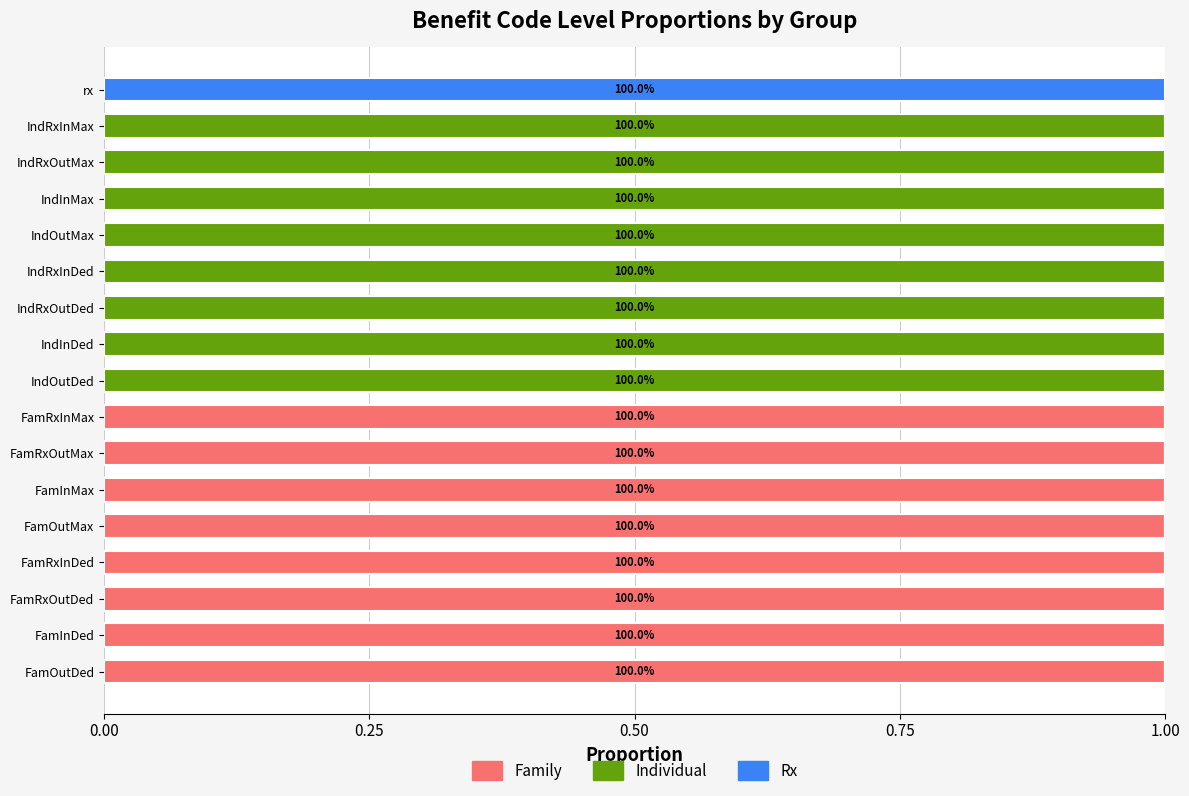

How many categories are shown in the chart?

17